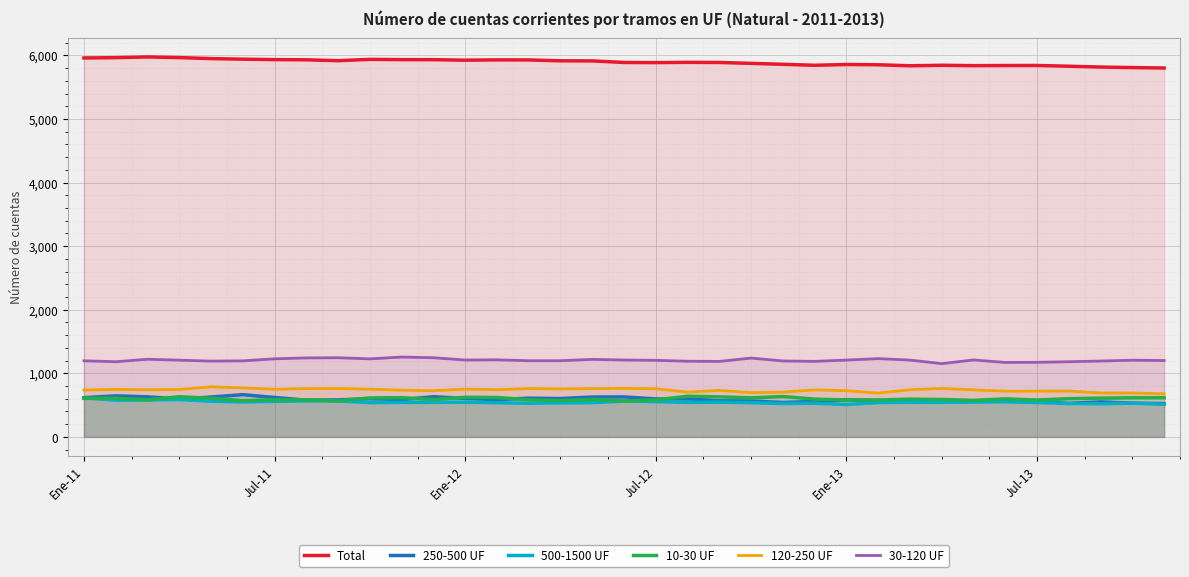

The value of 30-120 UF at Jul-13 is 420. True or false?

False